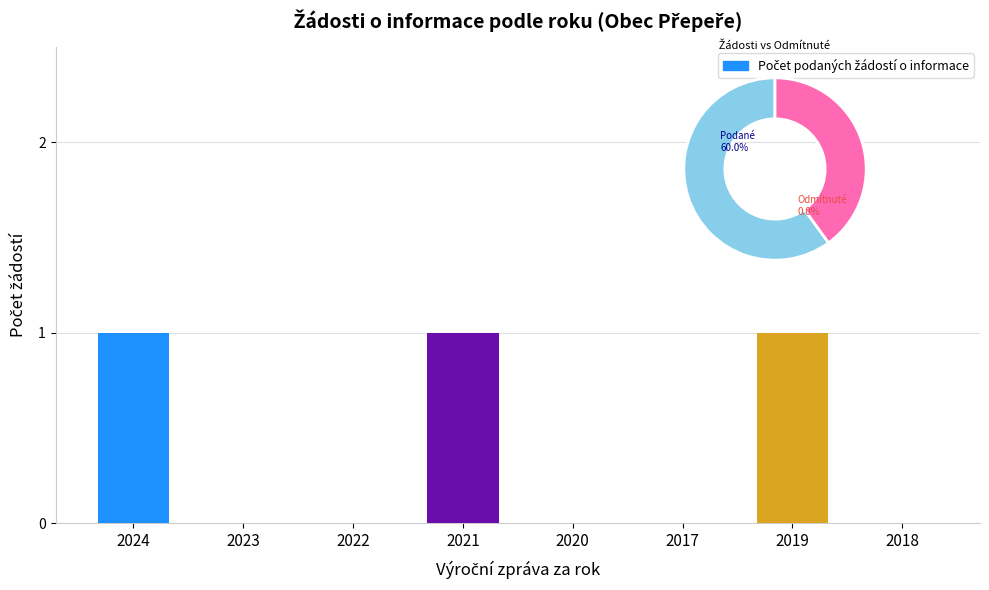

What value does the data have at 2024?

1